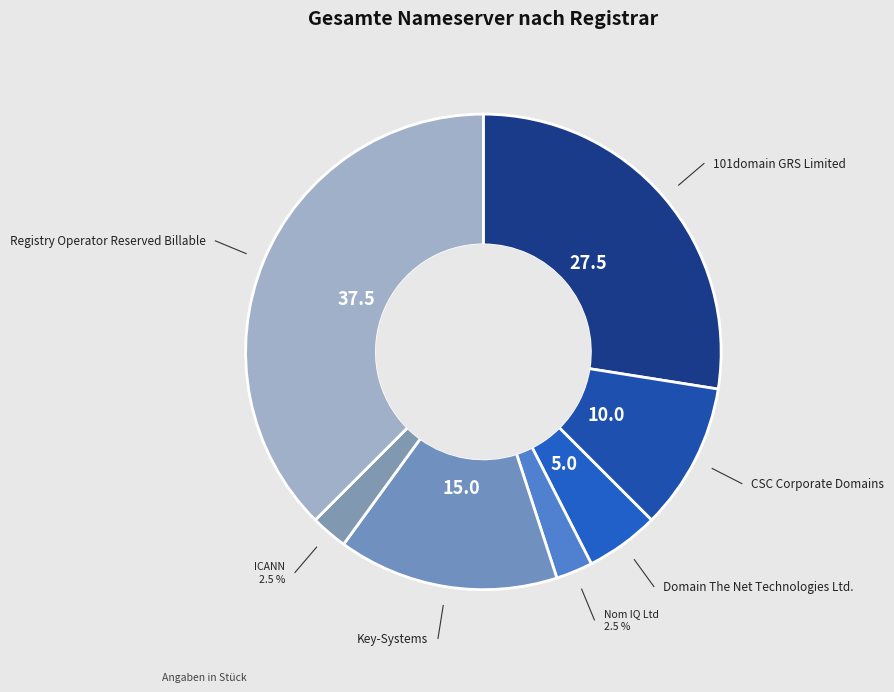

How many slices are in this pie chart?

7